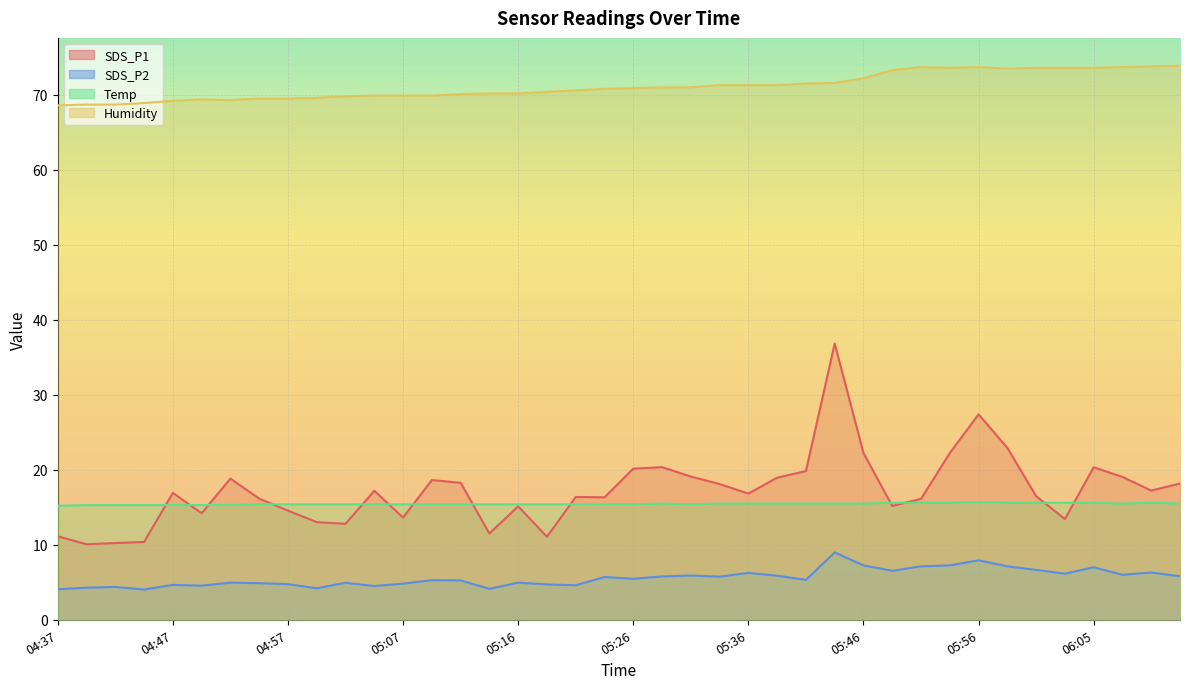

In SDS_P1, how many points are higher than both neighbors (excluding endpoints)?

10